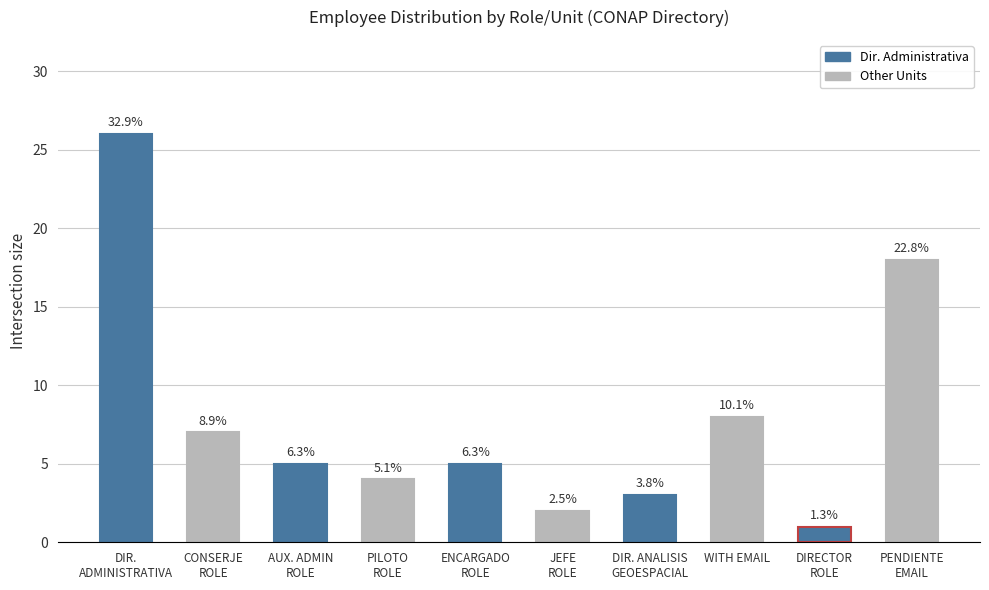

Reading left to right, transcribe all the data shown in this chart.

DIR.
ADMINISTRATIVA=26	CONSERJE
ROLE=7	AUX. ADMIN
ROLE=5	PILOTO
ROLE=4	ENCARGADO
ROLE=5	JEFE
ROLE=2	DIR. ANALISIS
GEOESPACIAL=3	WITH EMAIL=8	DIRECTOR
ROLE=1	PENDIENTE
EMAIL=18